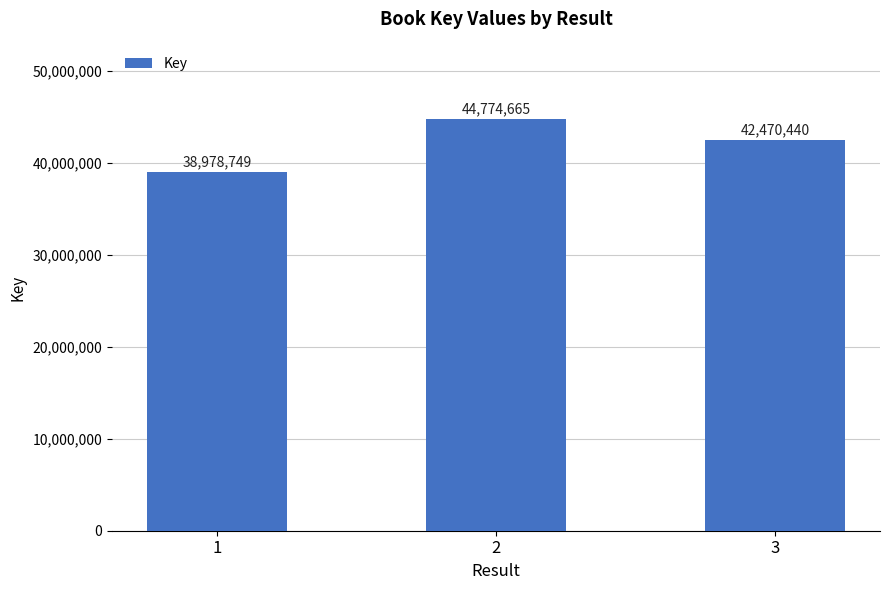

What is the maximum value shown in the chart?

44774665